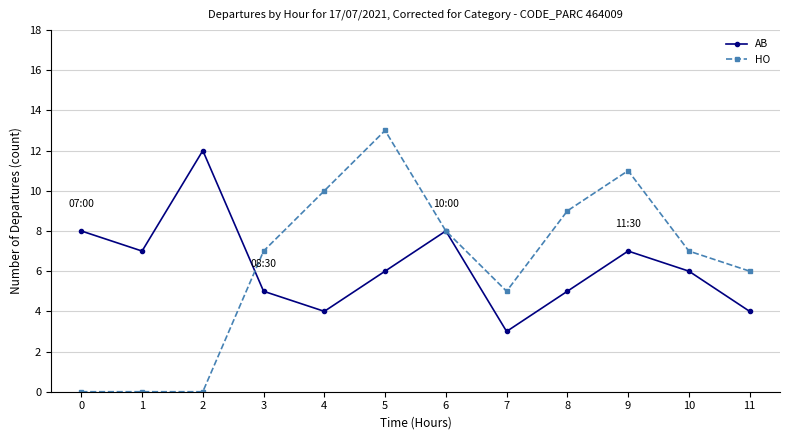

Does the chart display data point markers on the line(s)?

Yes